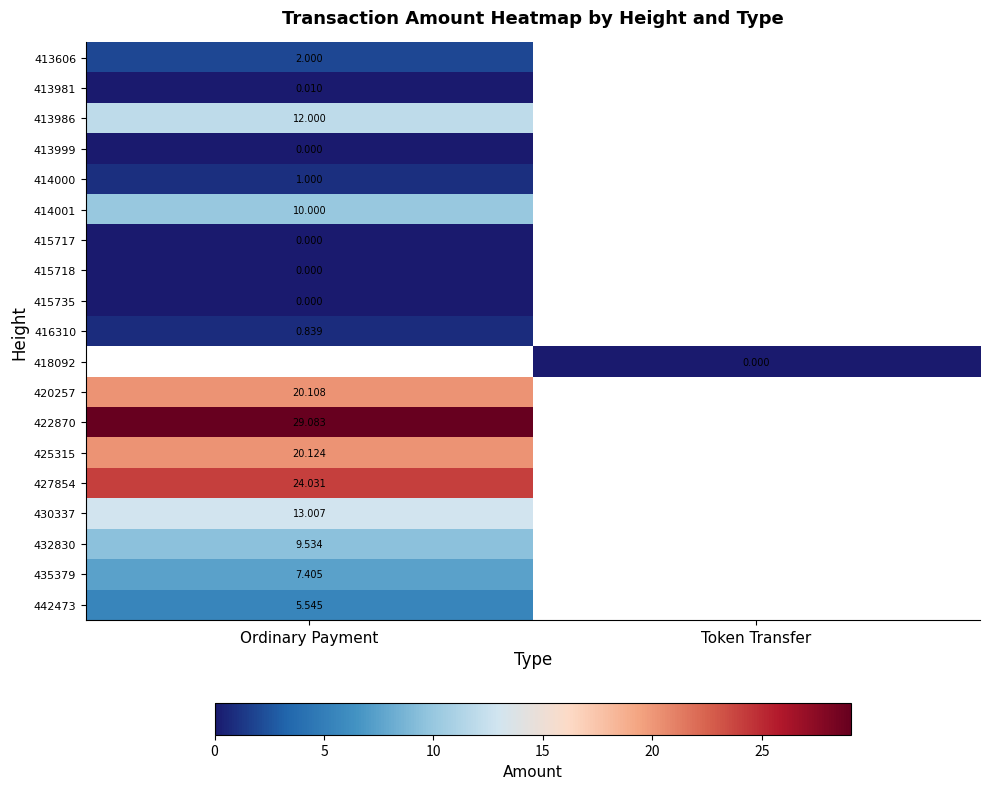

The value of 420257 at Ordinary Payment is 31.7. True or false?

False